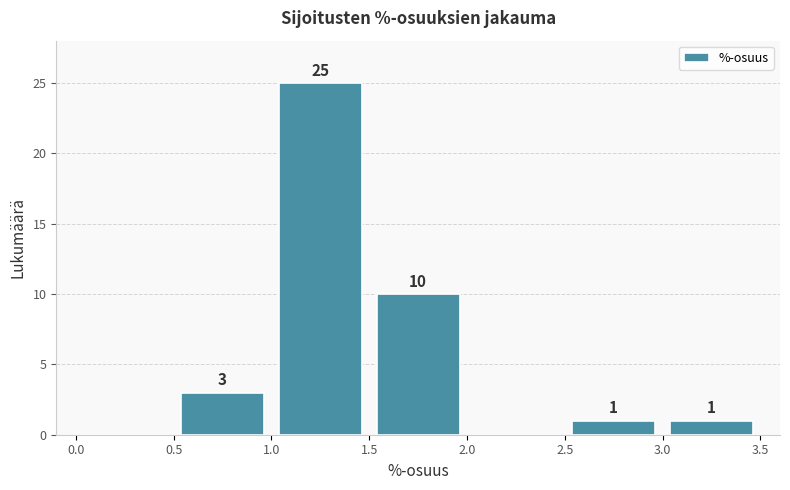

Which range on the x-axis has the tallest bar?

1.0 to 1.5